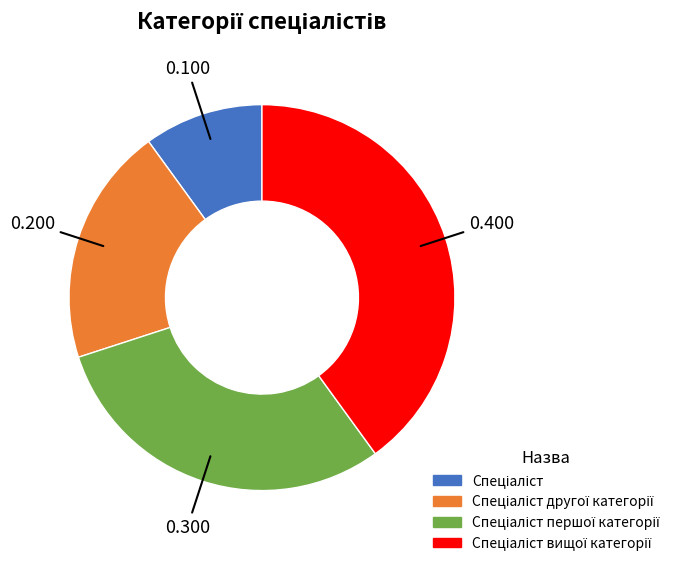

Does any single category account for the majority?

No